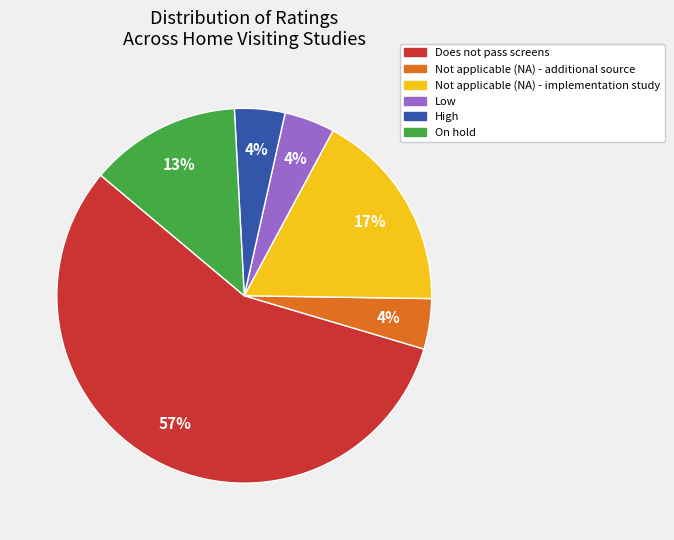

Is there a majority slice in this chart?

Yes